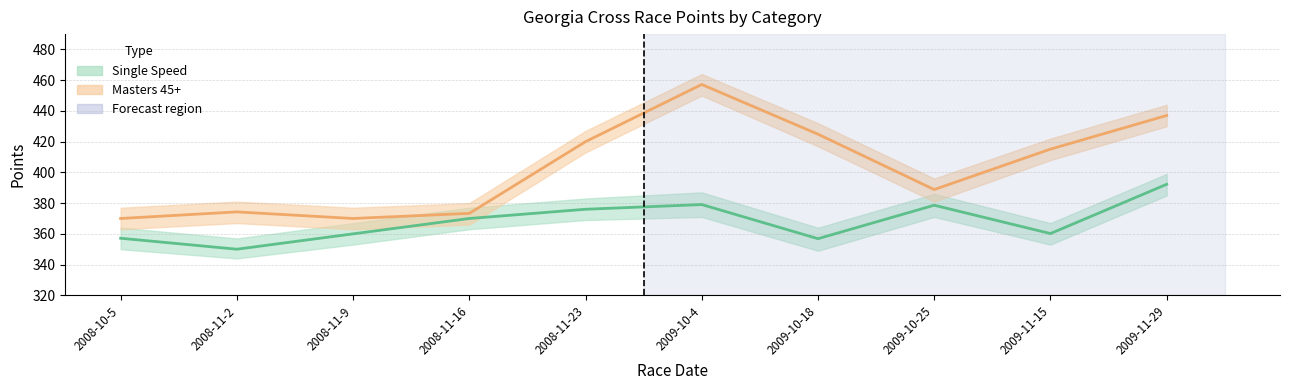

At which label is Single Speed Points closest to 371?

2008-11-16